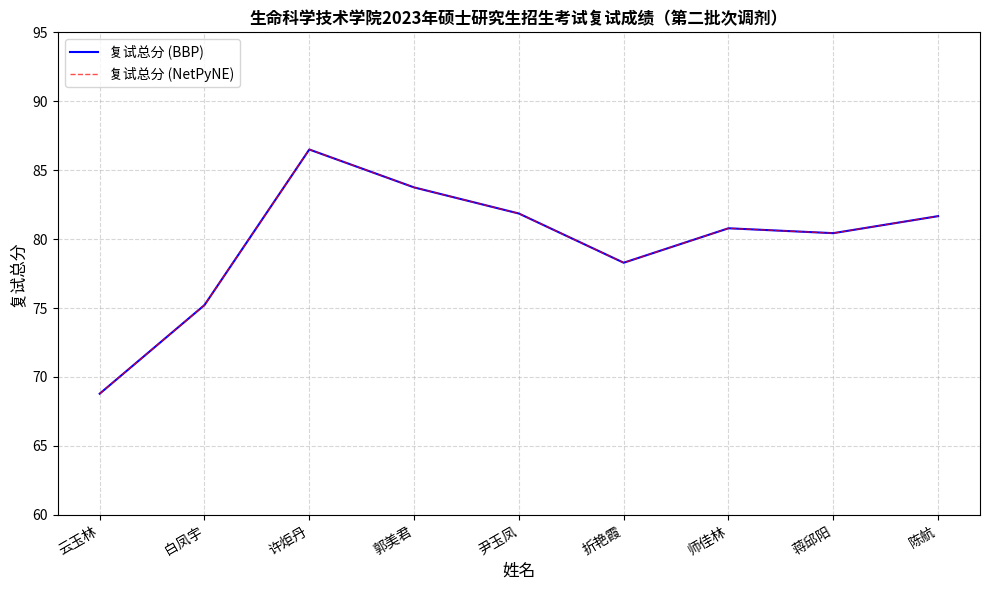

Does the chart have visible grid lines?

Yes